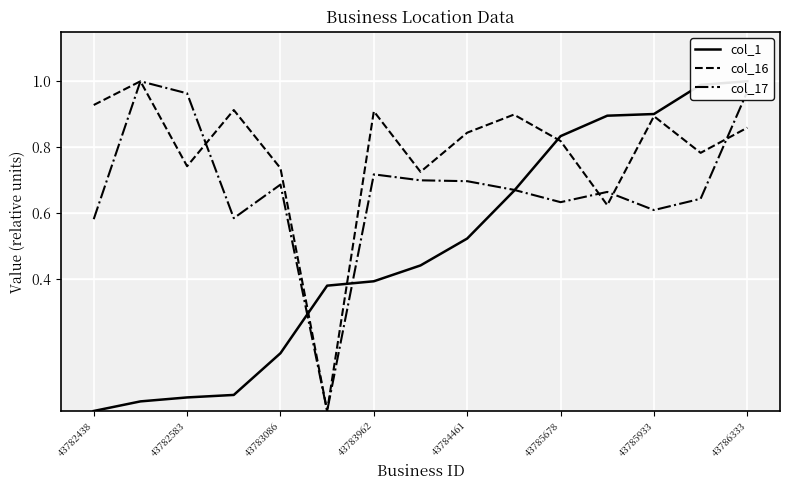

Is it true that col_17 equals 0.6 at 43785933?

True